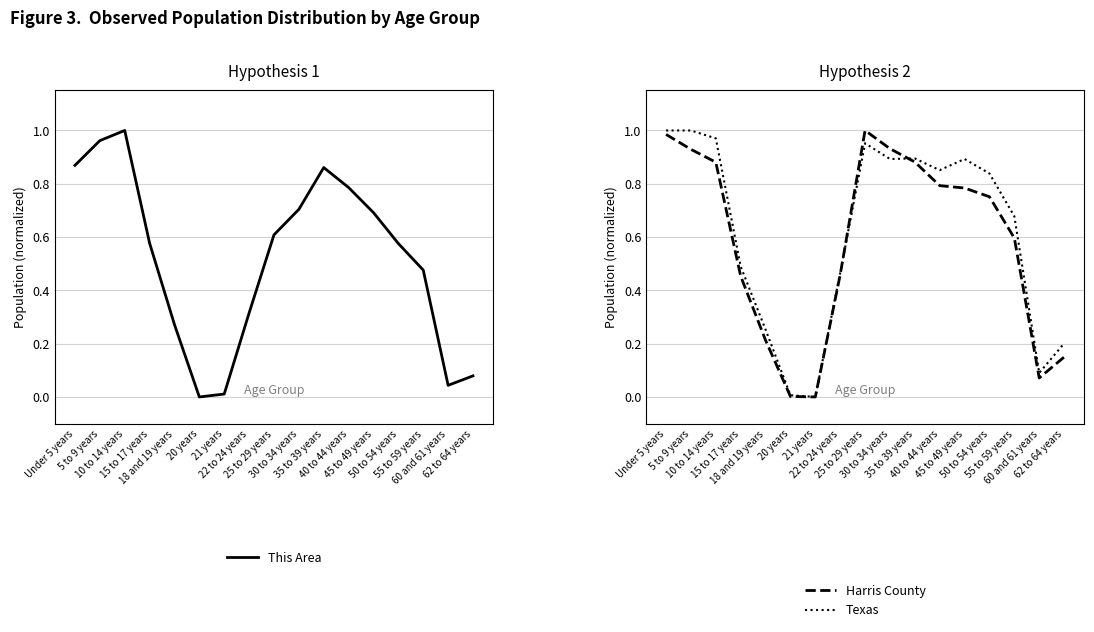

How many positive values does the Texas series have?

16